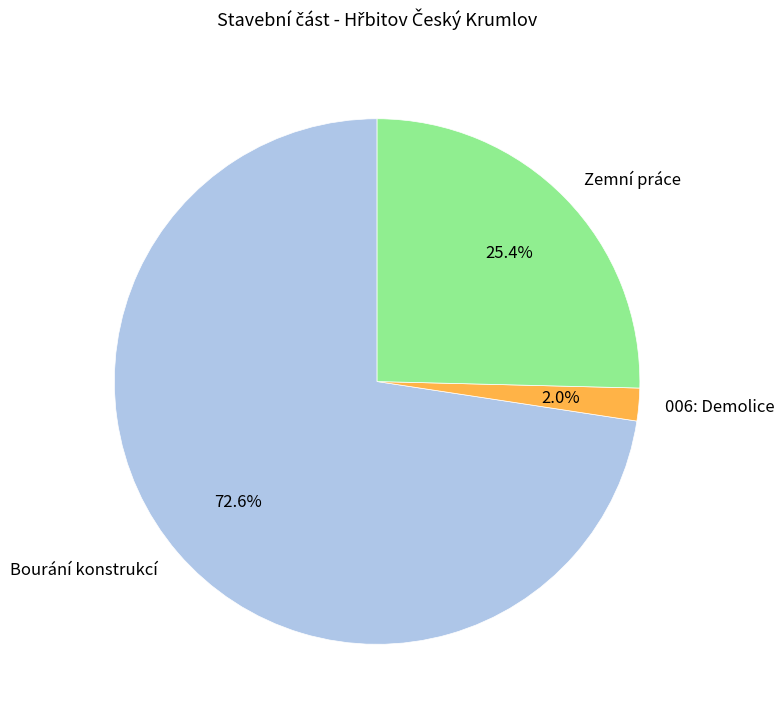

Does any single category account for the majority?

Yes